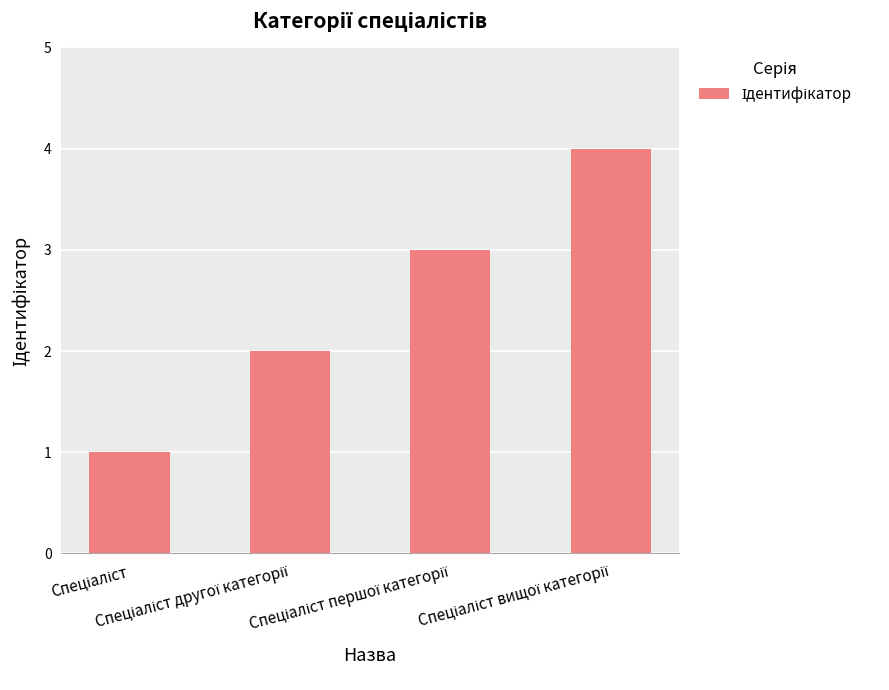

What is the difference between the maximum and minimum values?

3